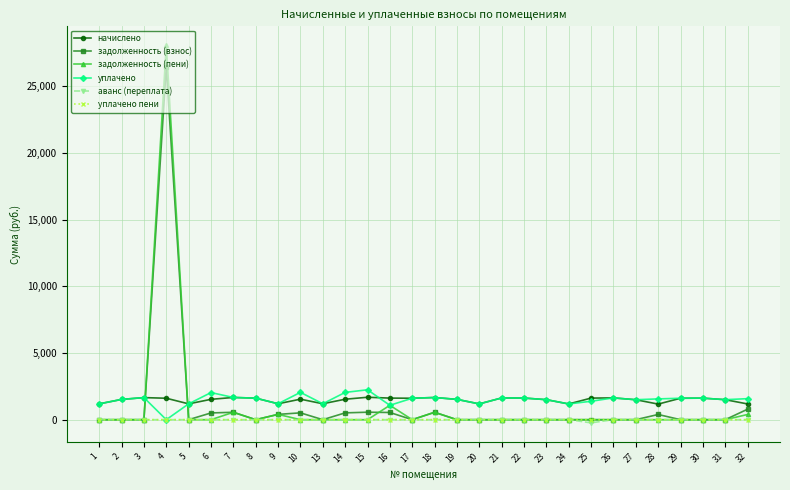

What is the spread (max minus min) of values at 13?

1194.6